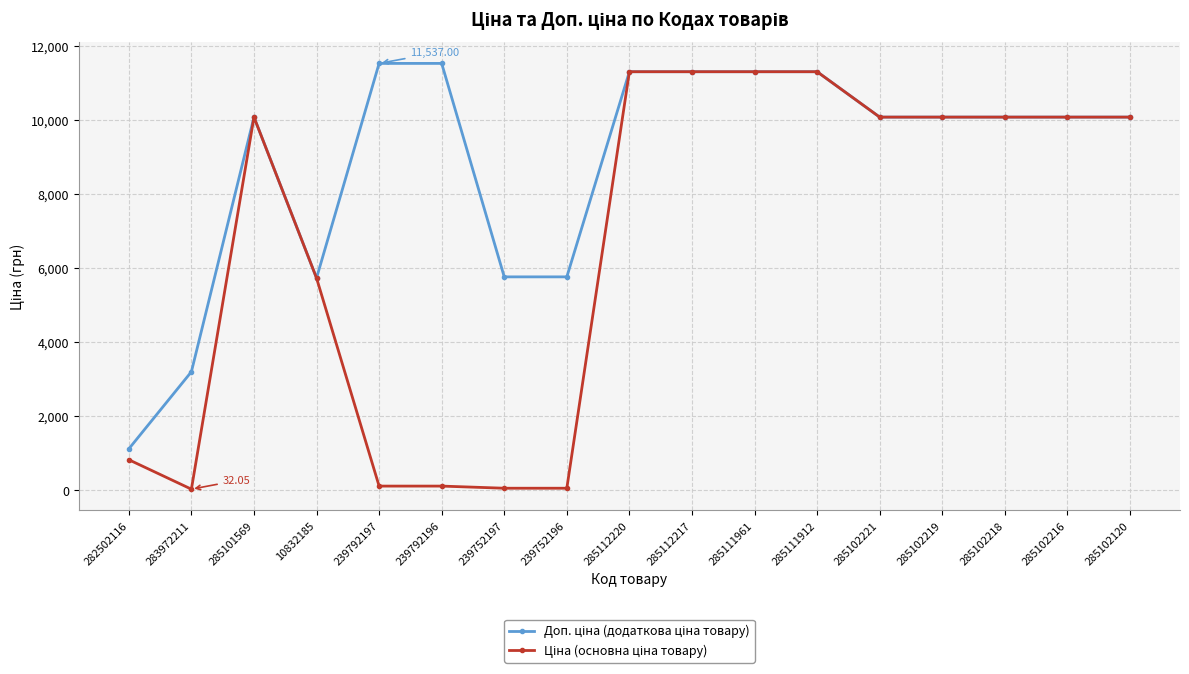

At how many categories does at least one series exceed 11055?

6